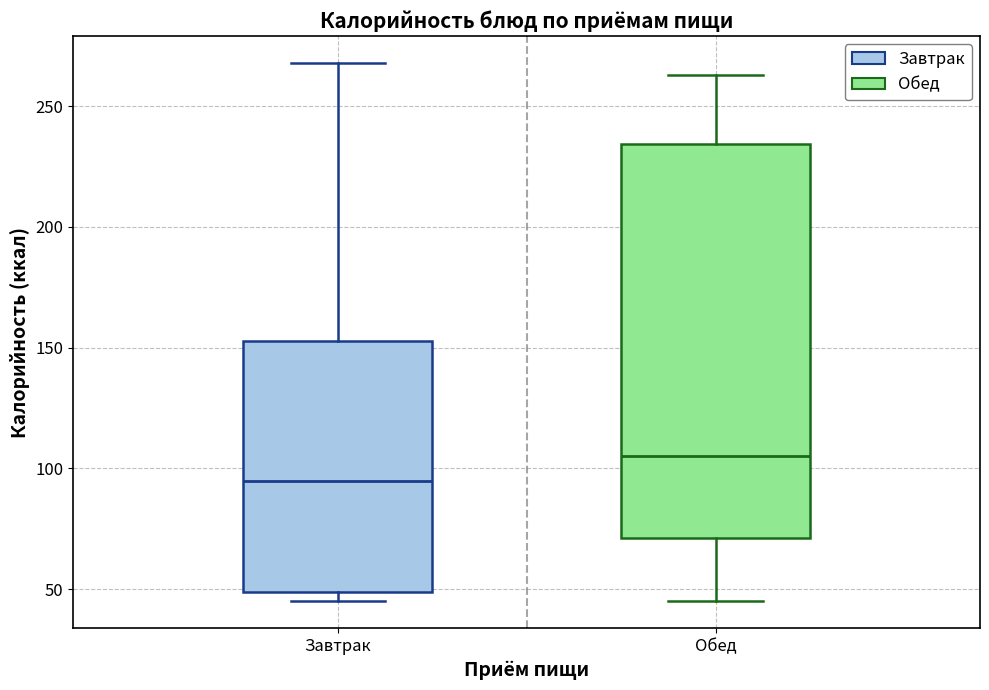

Where is the lower edge of the box for Завтрак on the y-axis? The values are not printed on the chart, so give them approximately, as read against the axis.

50